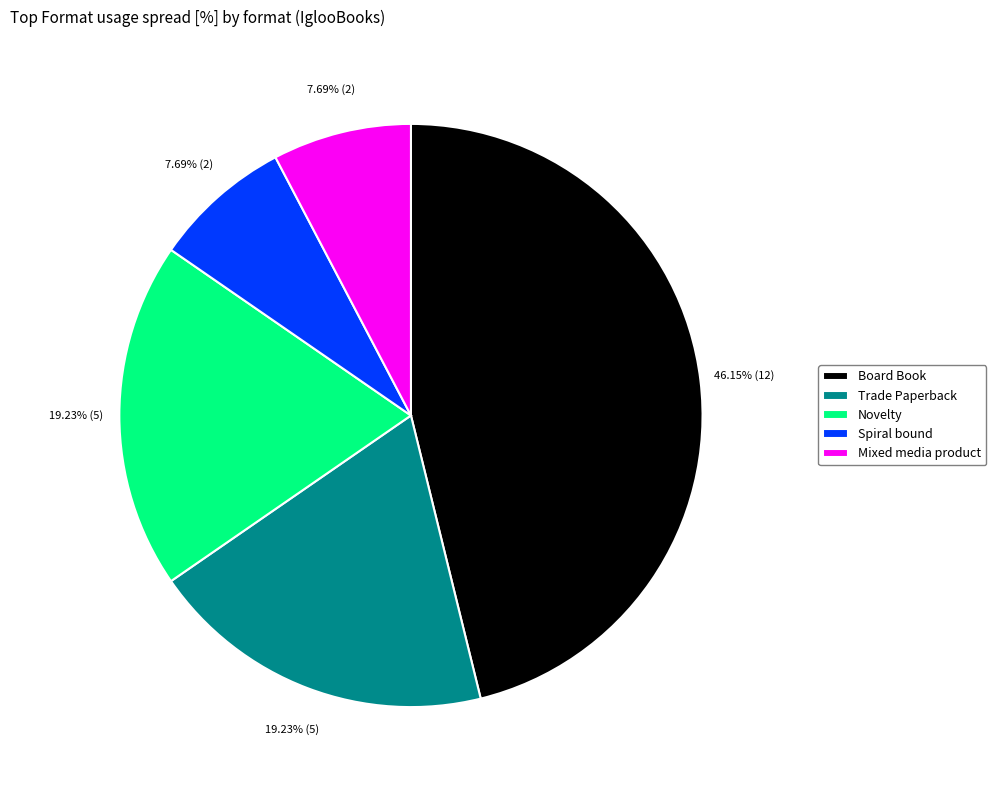

Which slice is the largest?

Board Book